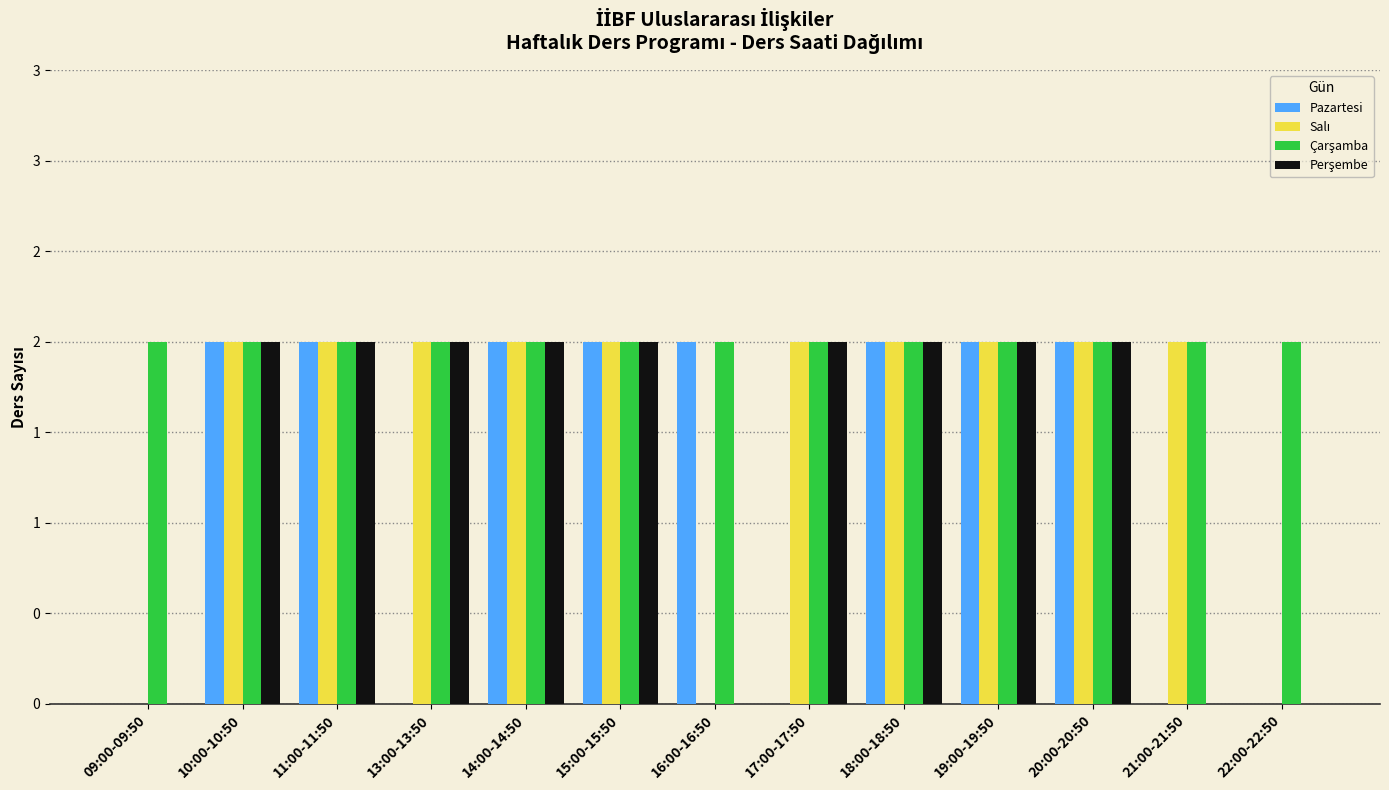

What is the sum of all Perşembe values?

18